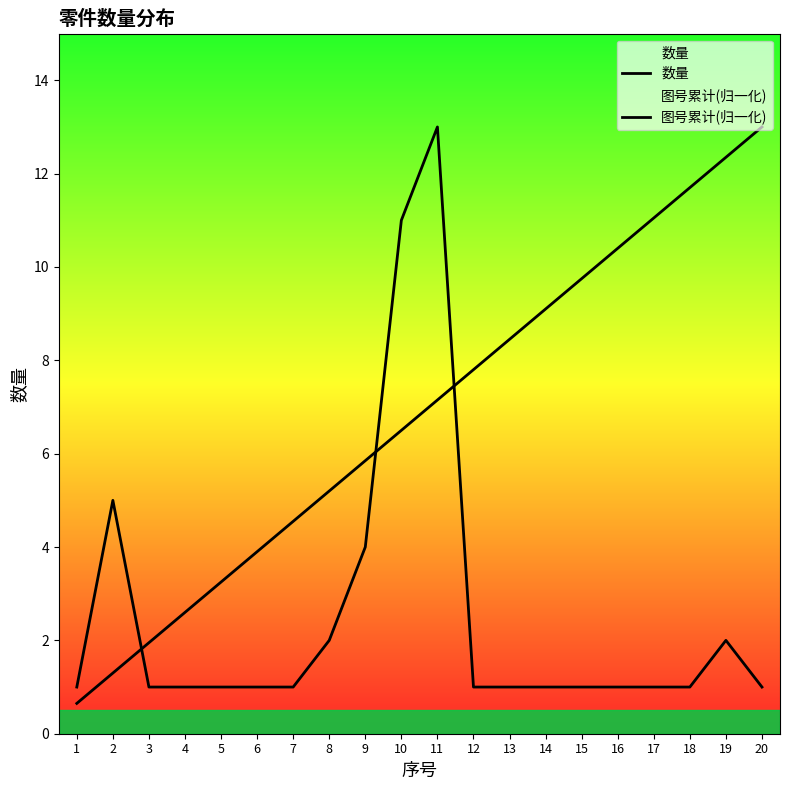

What is the approximate value of 数量 at 9?

4.0